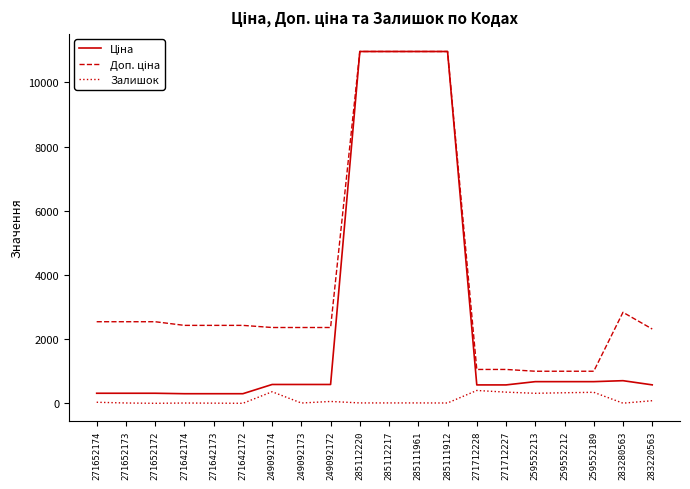

Is it true that Залишок equals 17.0 at 285111961?

True